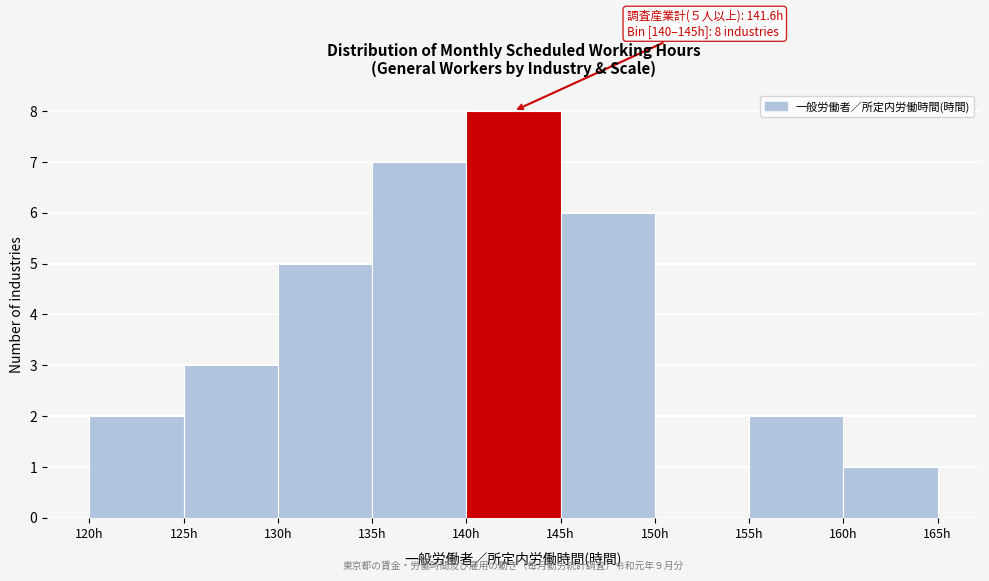

Over which range of the x-axis is the bar tallest?

140 to 145